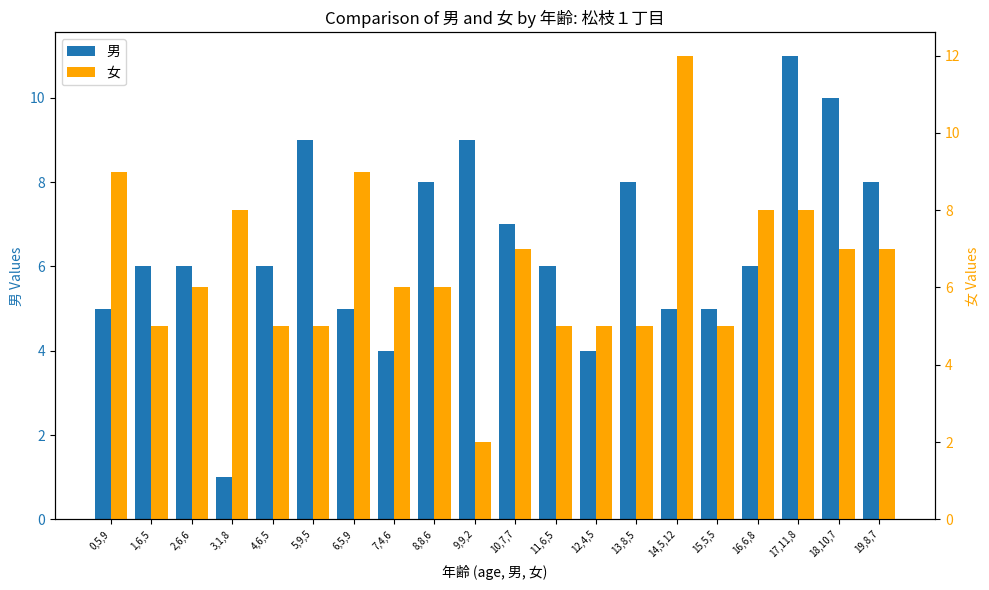

Where is 女 nearest to the value 7?

10,7,7